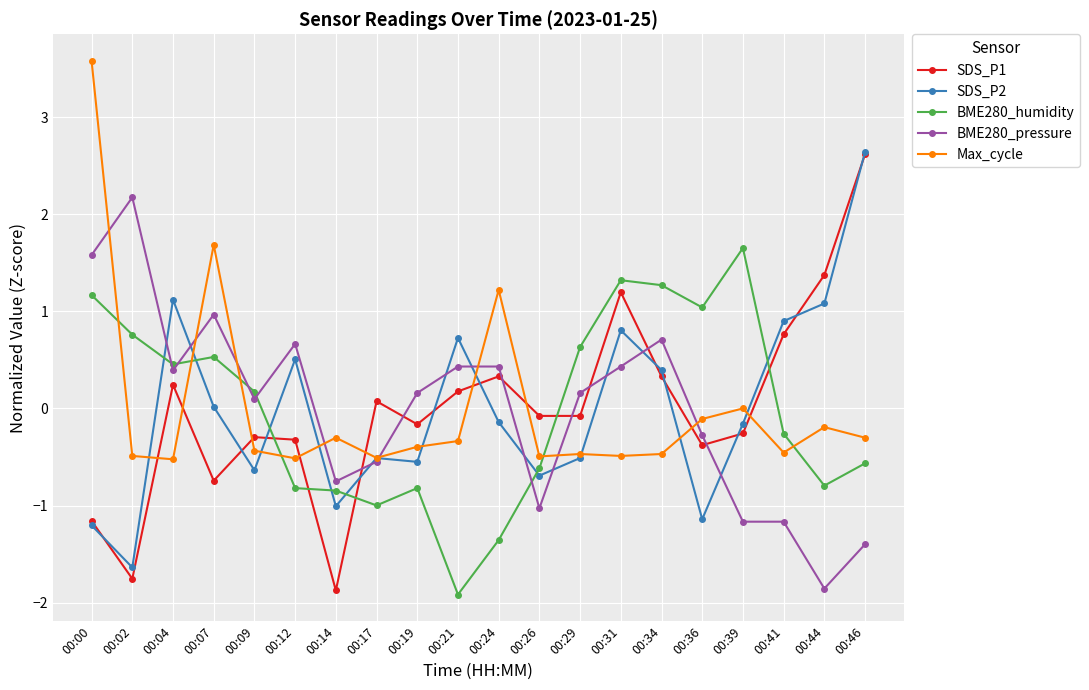

Which category has the lowest value in the BME280_humidity series?

00:21